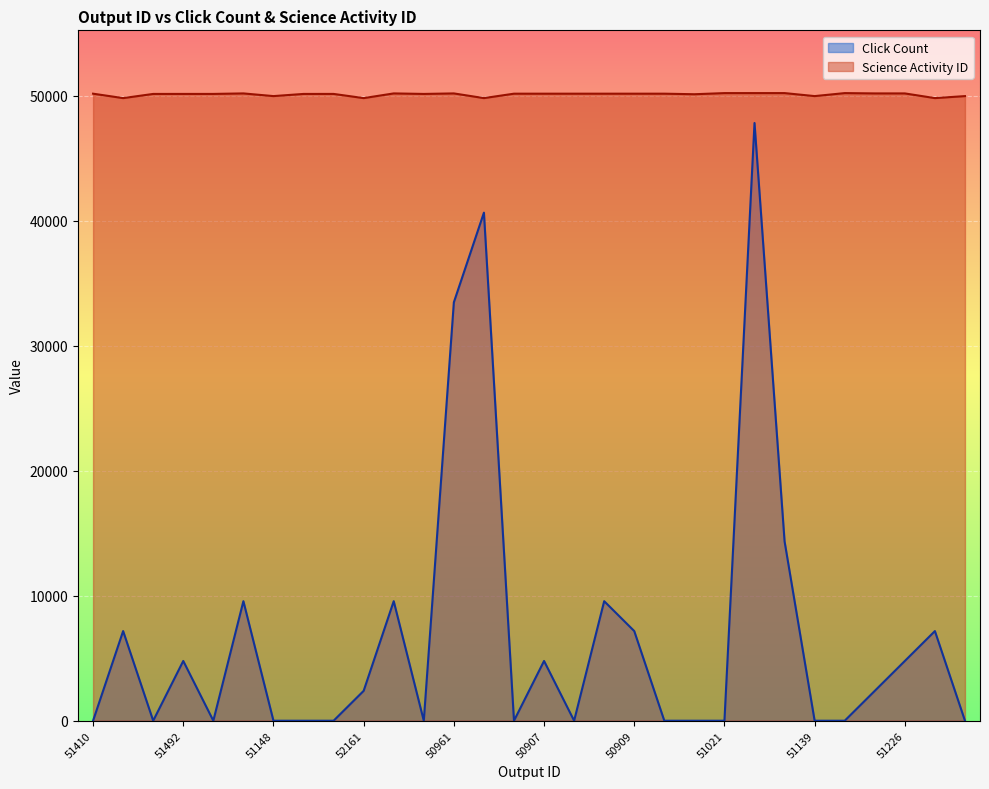

The value of Science Activity ID at 52266 is 50193.0. True or false?

True